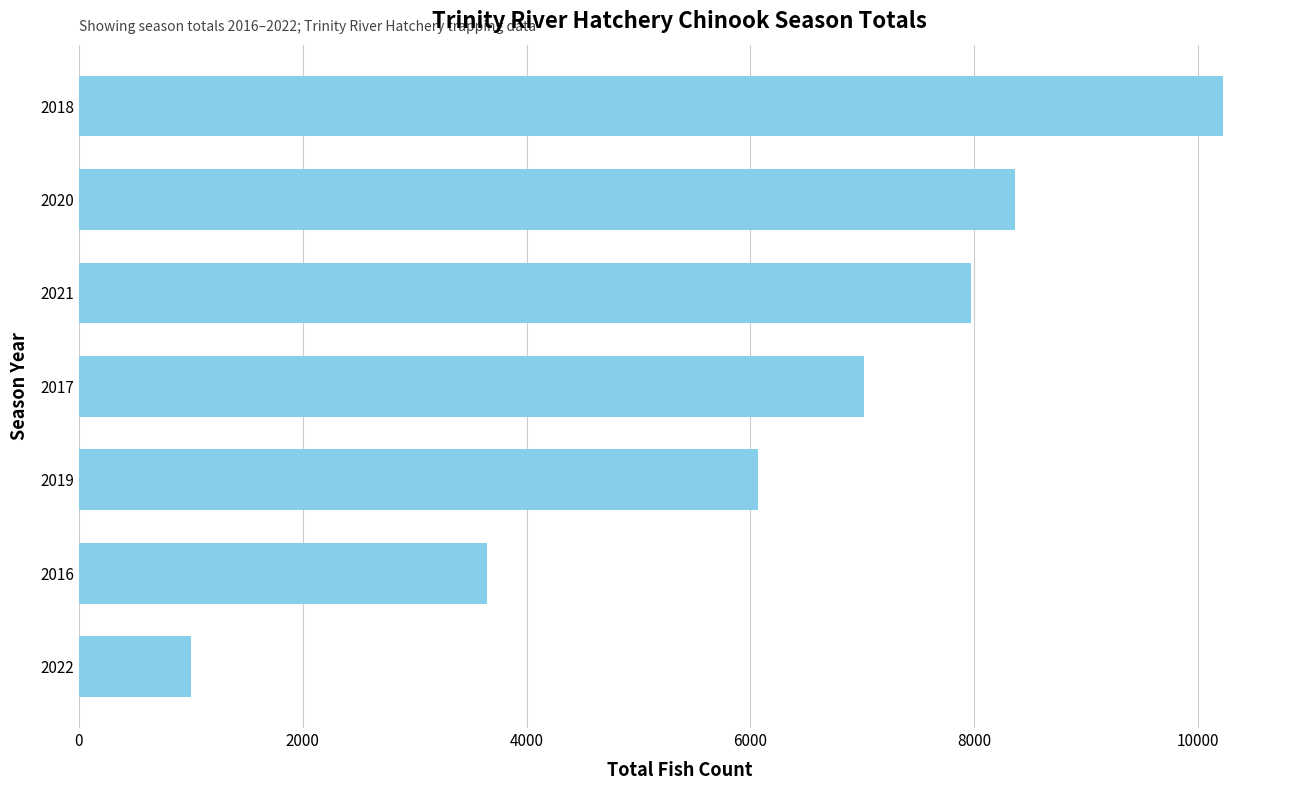

Where is the data nearest to the value 5610?

2019